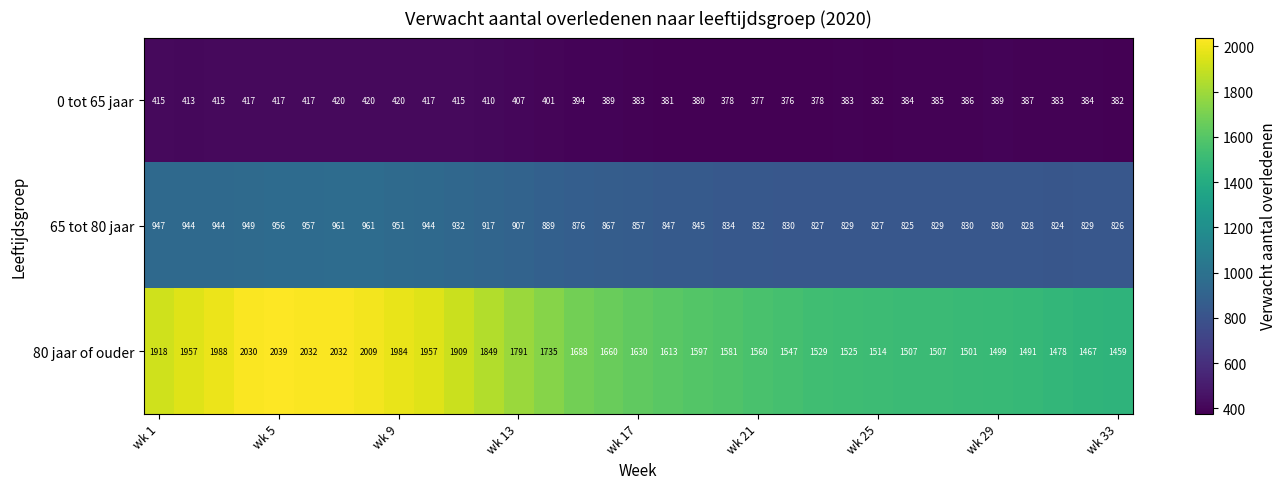

Which series has the largest range (max minus min)?

80 jaar of ouder